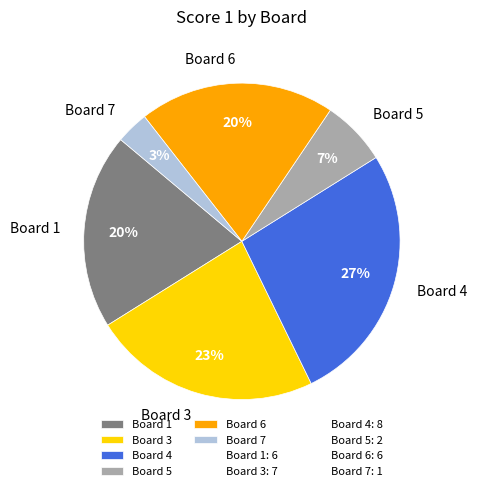

To the nearest percent, what is the combined percentage of Board 6 and Board 3?

43%